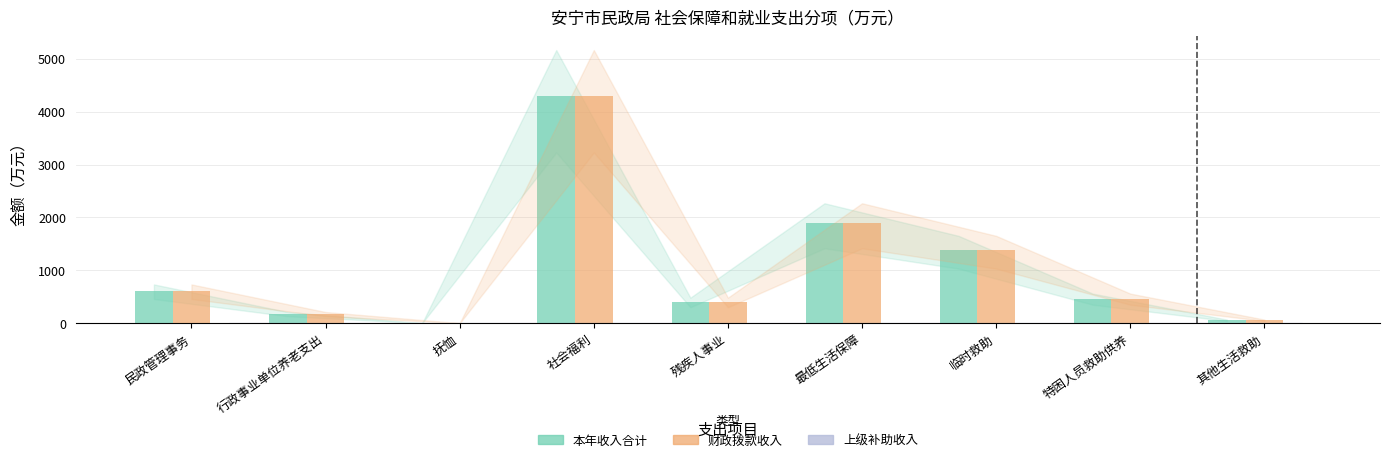

True or false: 本年收入合计 has a value of 1095.6 at 民政管理事务.

False